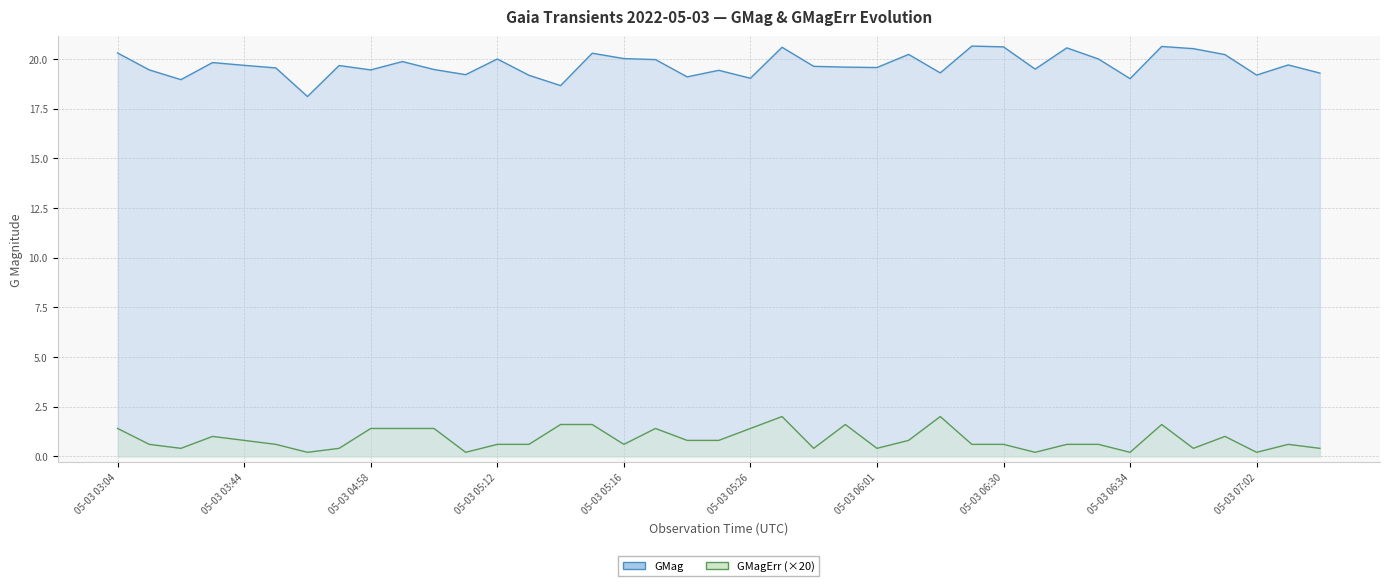

Reading right to left, list all the values displayed in this chart.

GMag: 05-03 08:06=19.3	05-03 07:06=19.7	05-03 07:02=19.2	05-03 06:49=20.2	05-03 06:47=20.5	05-03 06:45=20.6	05-03 06:34=19.0	05-03 06:33=20.0	05-03 06:32=20.6	05-03 06:31=19.5	05-03 06:30=20.6	05-03 06:29=20.6	05-03 06:26=19.3	05-03 06:16=20.2	05-03 06:01=19.6	05-03 05:55=19.6	05-03 05:34=19.6	05-03 05:28=20.6	05-03 05:26=19.0	05-03 05:25=19.4	05-03 05:25=19.1	05-03 05:21=20.0	05-03 05:16=20.0	05-03 05:15=20.3	05-03 05:14=18.7	05-03 05:13=19.2	05-03 05:12=20.0	05-03 05:11=19.2	05-03 05:08=19.5	05-03 05:02=19.9	05-03 04:58=19.4	05-03 04:41=19.7	05-03 04:28=18.1	05-03 04:15=19.6	05-03 03:44=19.7	05-03 03:36=19.8	05-03 03:31=19.0	05-03 03:26=19.4	05-03 03:04=20.3
GMagErr: 05-03 08:06=0.4	05-03 07:06=0.6	05-03 07:02=0.2	05-03 06:49=1.0	05-03 06:47=0.4	05-03 06:45=1.6	05-03 06:34=0.2	05-03 06:33=0.6	05-03 06:32=0.6	05-03 06:31=0.2	05-03 06:30=0.6	05-03 06:29=0.6	05-03 06:26=2.0	05-03 06:16=0.8	05-03 06:01=0.4	05-03 05:55=1.6	05-03 05:34=0.4	05-03 05:28=2.0	05-03 05:26=1.4	05-03 05:25=0.8	05-03 05:25=0.8	05-03 05:21=1.4	05-03 05:16=0.6	05-03 05:15=1.6	05-03 05:14=1.6	05-03 05:13=0.6	05-03 05:12=0.6	05-03 05:11=0.2	05-03 05:08=1.4	05-03 05:02=1.4	05-03 04:58=1.4	05-03 04:41=0.4	05-03 04:28=0.2	05-03 04:15=0.6	05-03 03:44=0.8	05-03 03:36=1.0	05-03 03:31=0.4	05-03 03:26=0.6	05-03 03:04=1.4